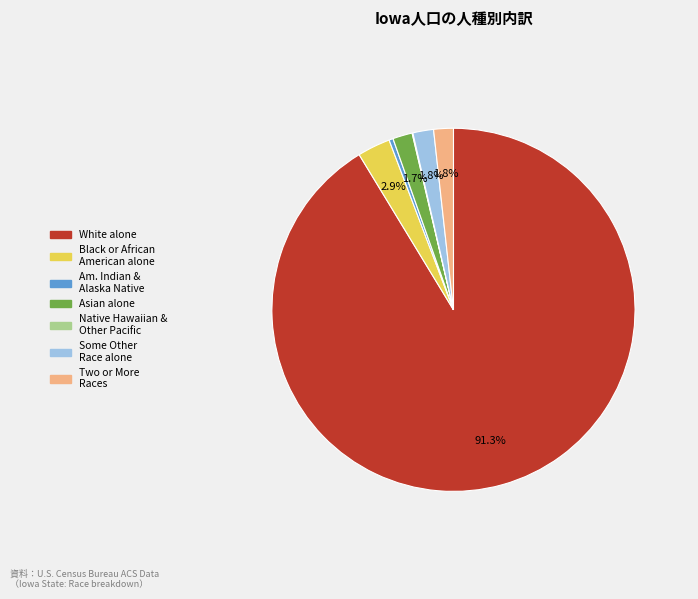

Is there any slice that represents more than half of the pie?

Yes